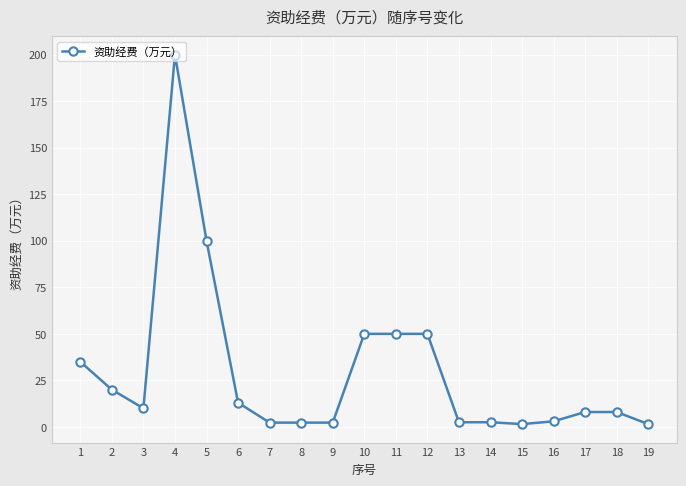

What is the change in value from 2 to 5?

+80.0